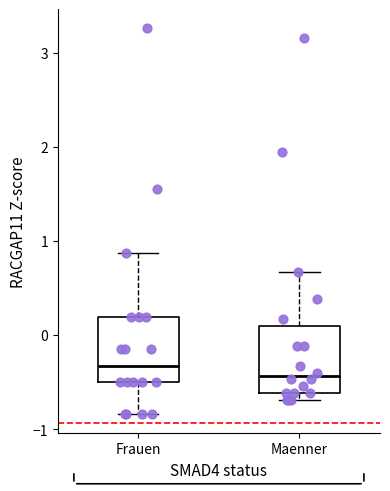

Reading left to right, read every box against the y-axis: the position of its median line, the range the box covers, and the ends of its whiskers. The values are not printed on the chart, so give them approximately, as read against the axis.

Frauen: median -0.3, box -0.5 to 0.2, whiskers -0.8 to 0.9
Maenner: median -0.4, box -0.6 to 0.1, whiskers -0.7 to 0.7